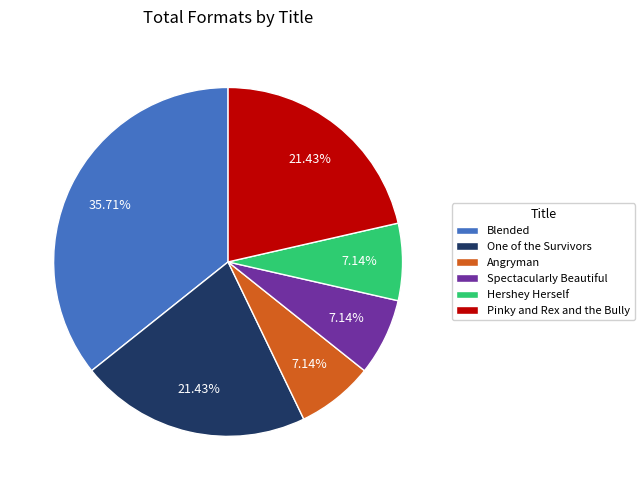

The Spectacularly Beautiful slice represents 1% of the pie. True or false?

False